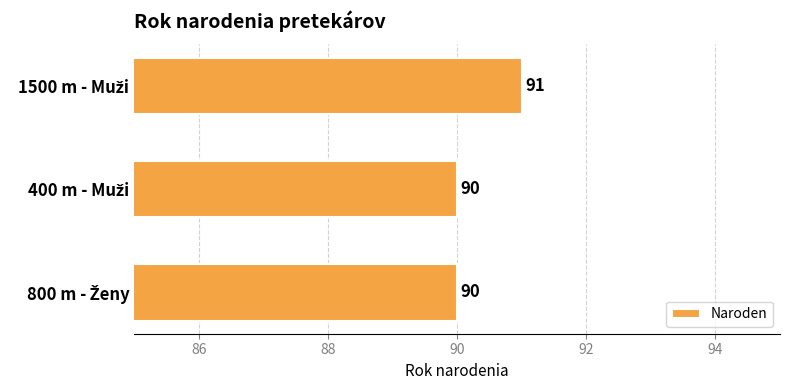

What is the maximum value shown in the chart?

91